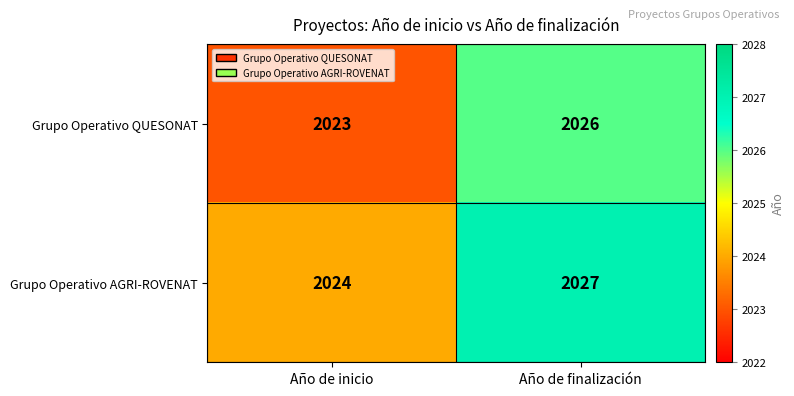

What is the difference between the maximum and minimum values in the Grupo Operativo QUESONAT series?

3